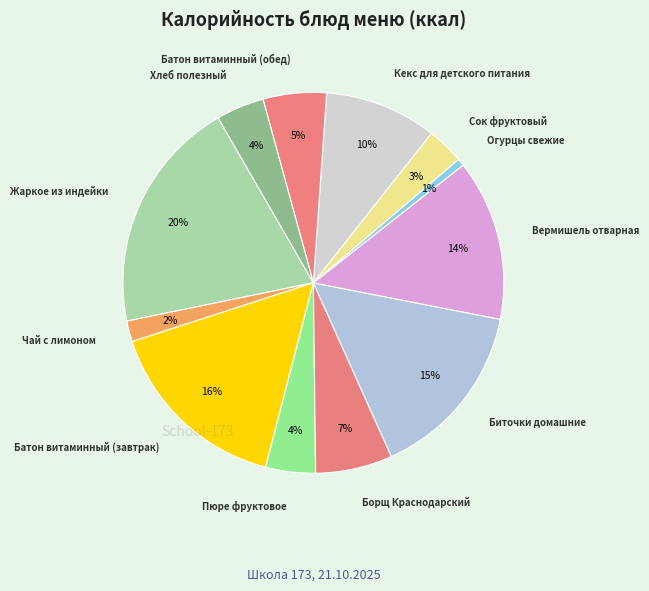

Combined, do Огурцы свежие and Жаркое из индейки account for over 50%?

No